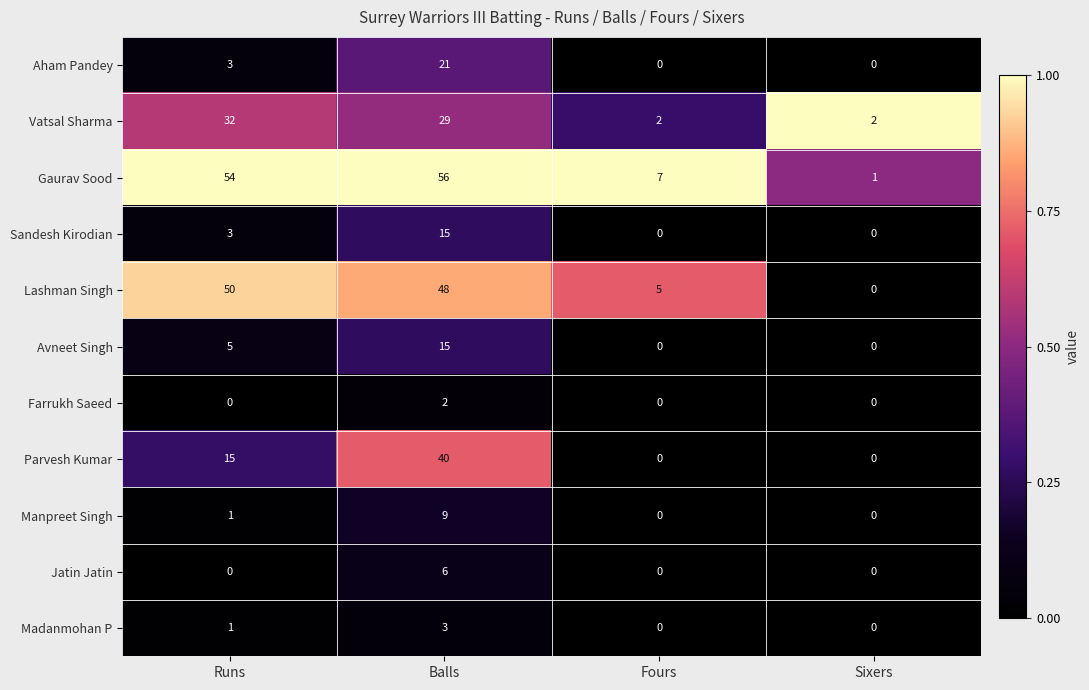

Rank the categories by Gaurav Sood value from highest to lowest.

Balls, Runs, Fours, Sixers